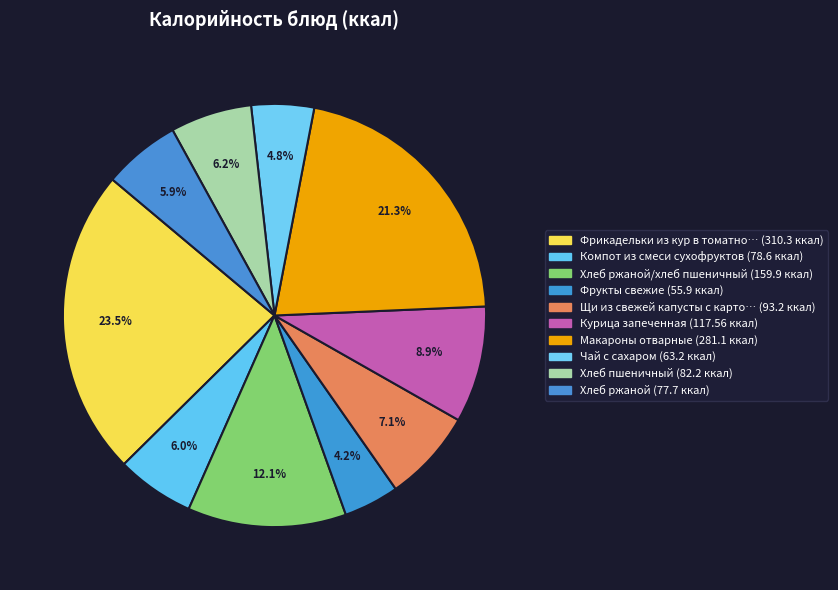

Count the number of slices in the pie.

10